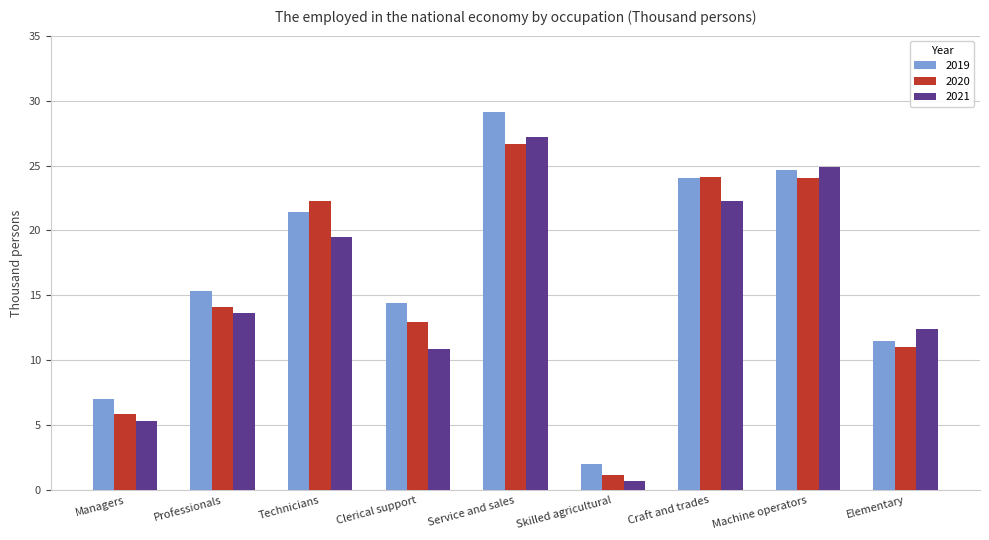

Does the chart contain stacked bars?

No